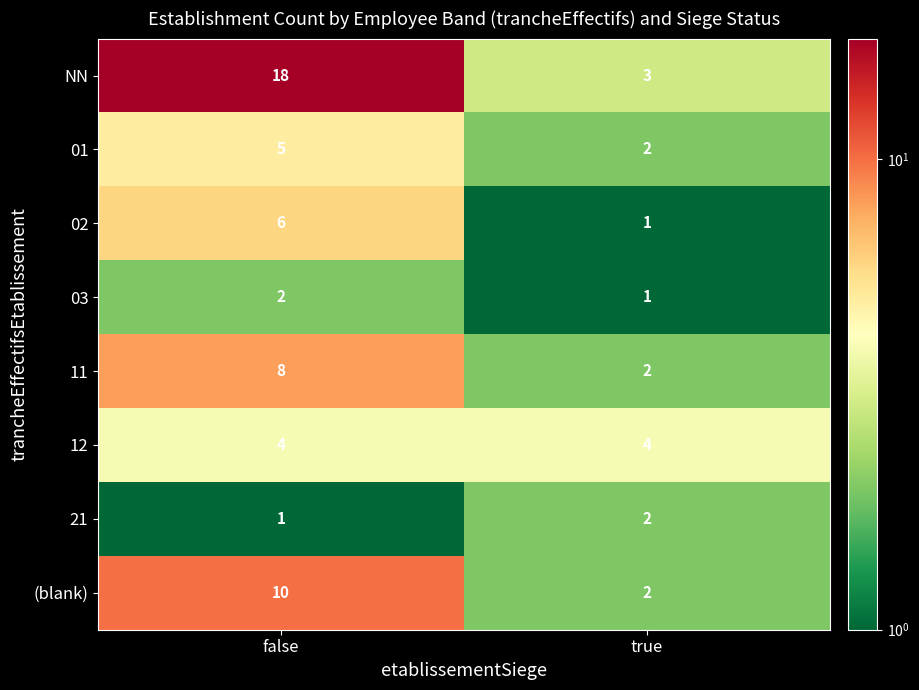

Reading left to right, list all the values displayed in this chart.

NN: 18	3
01: 5	2
02: 6	1
03: 2	1
11: 8	2
12: 4	4
21: 1	2
(blank): 10	2